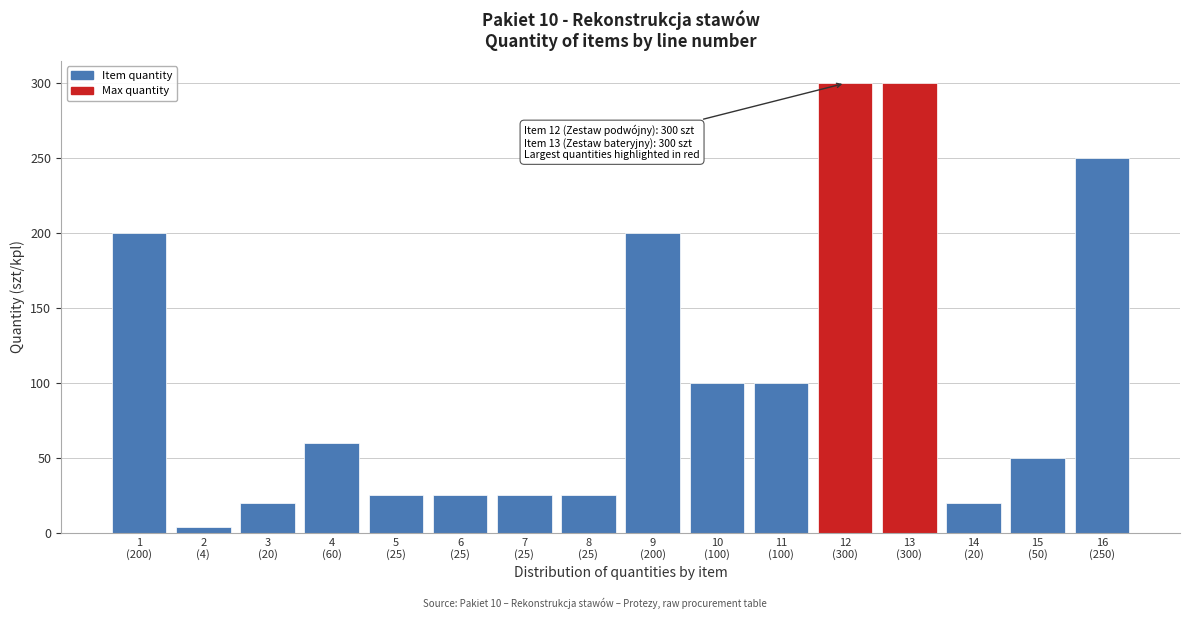

Reading right to left, what are all the values shown in this chart?

250	50	20	300	300	100	100	200	25	25	25	25	60	20	4	200